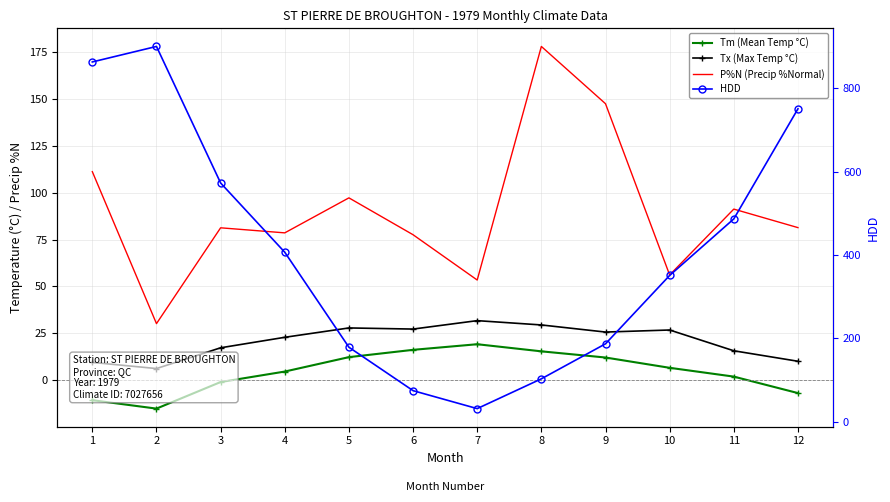

How many interior local valleys does the P%N (Precip %Normal) series have?

4